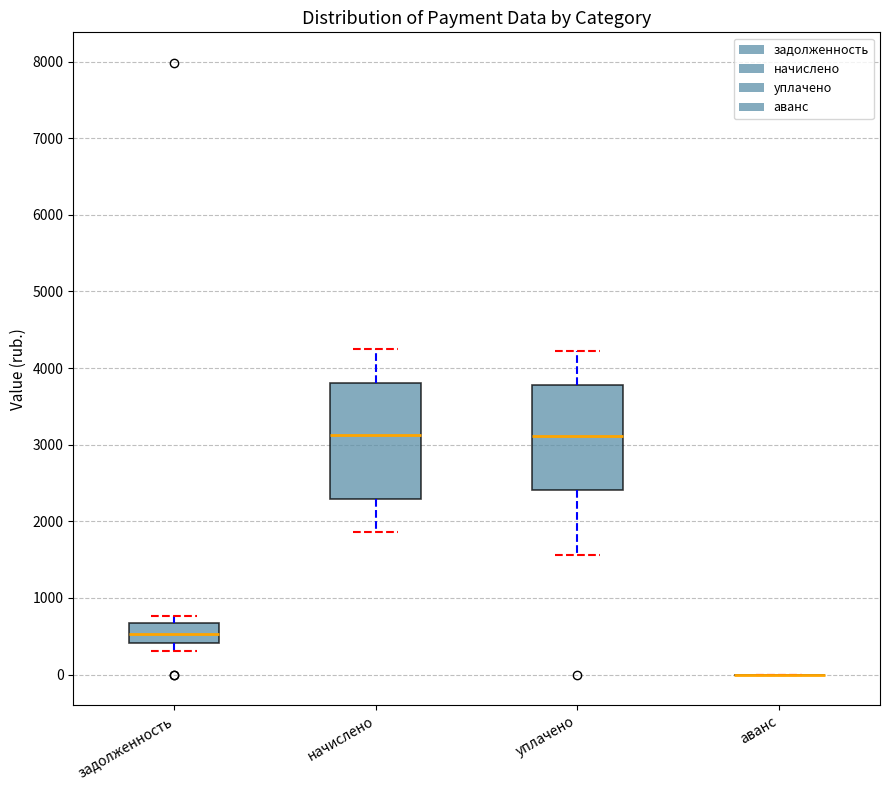

Where is the lower edge of the box for начислено on the y-axis? The values are not printed on the chart, so give them approximately, as read against the axis.

2300